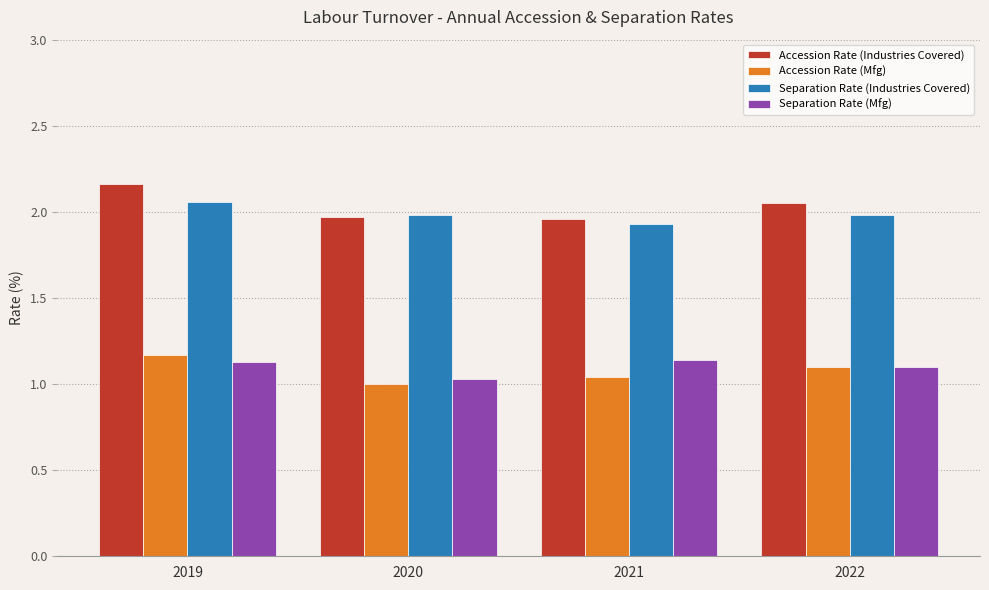

What is the total value across all series at 2021?

6.1